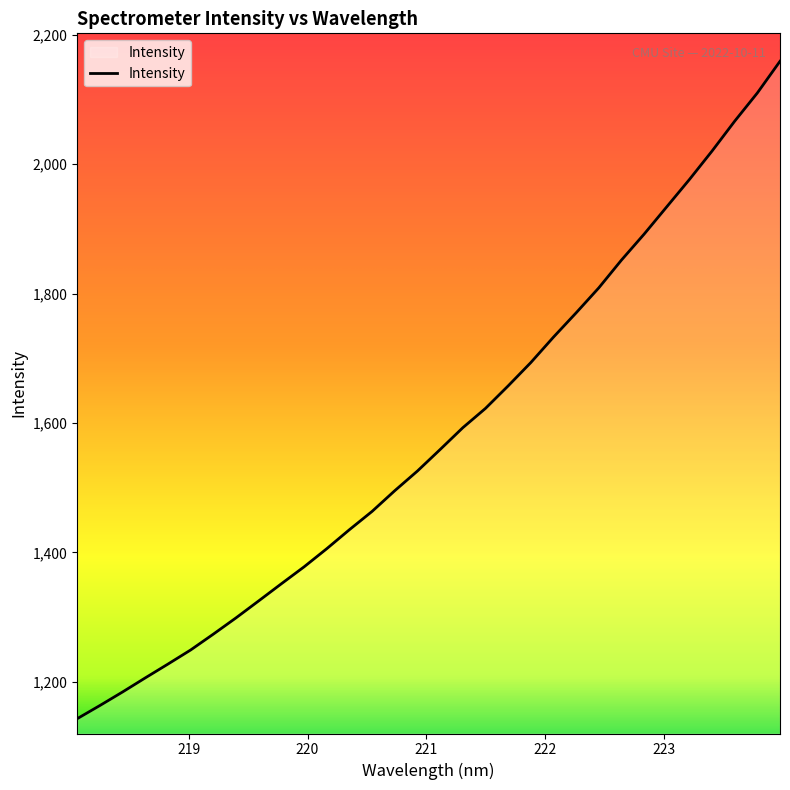

What is the maximum value shown in the chart?

2159.0